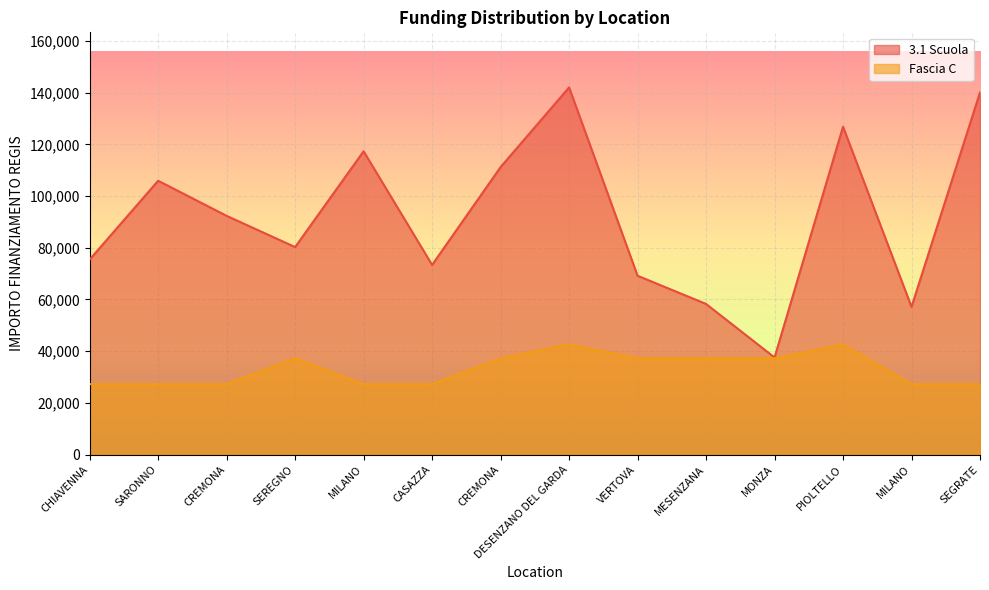

True or false: 3.1 Scuola has a value of 19908.0 at MONZA.

False